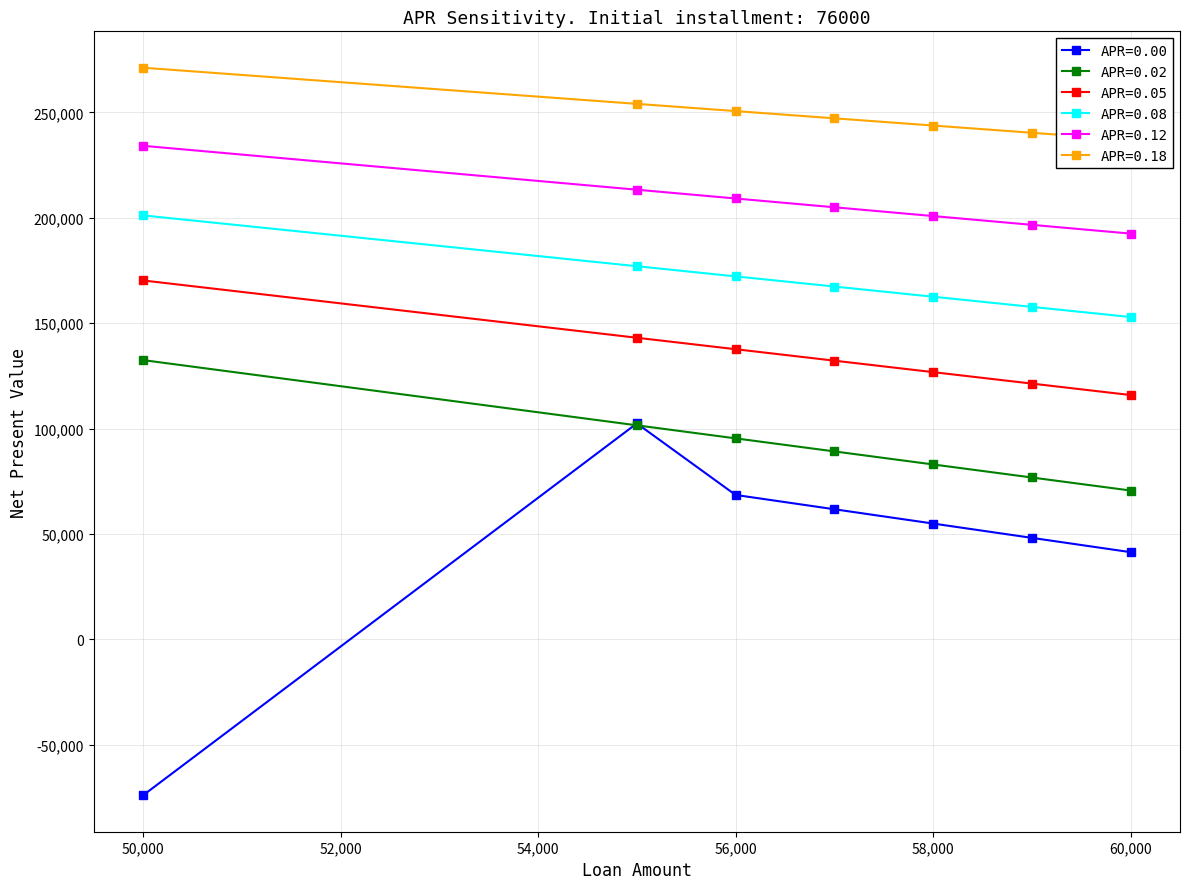

Does the chart have visible grid lines?

Yes